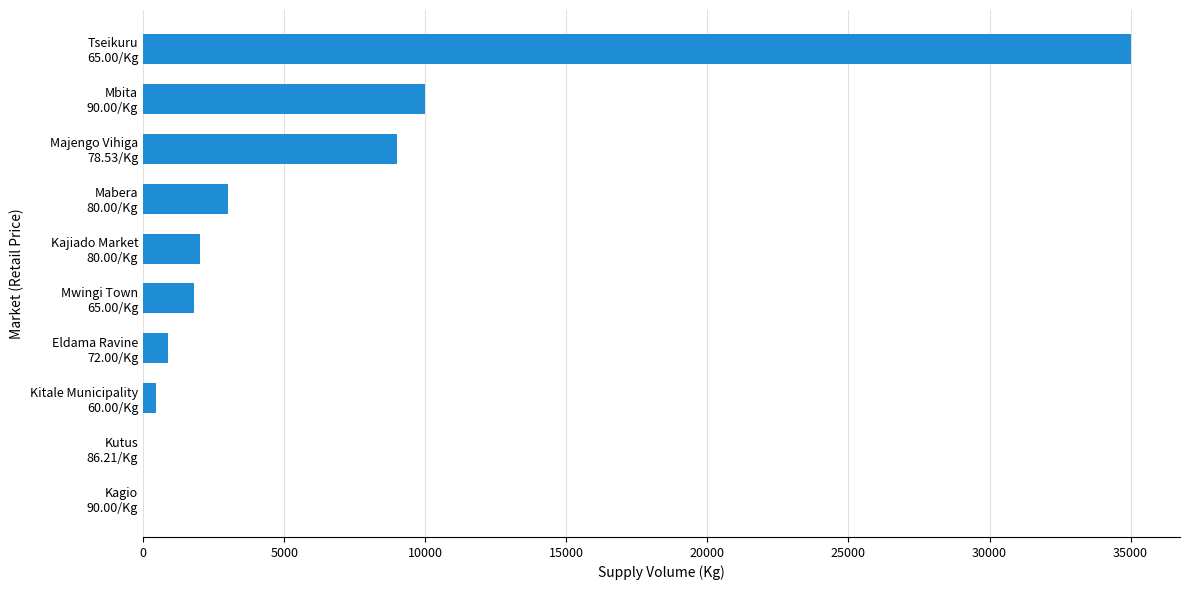

What is the sum of all values?

62150